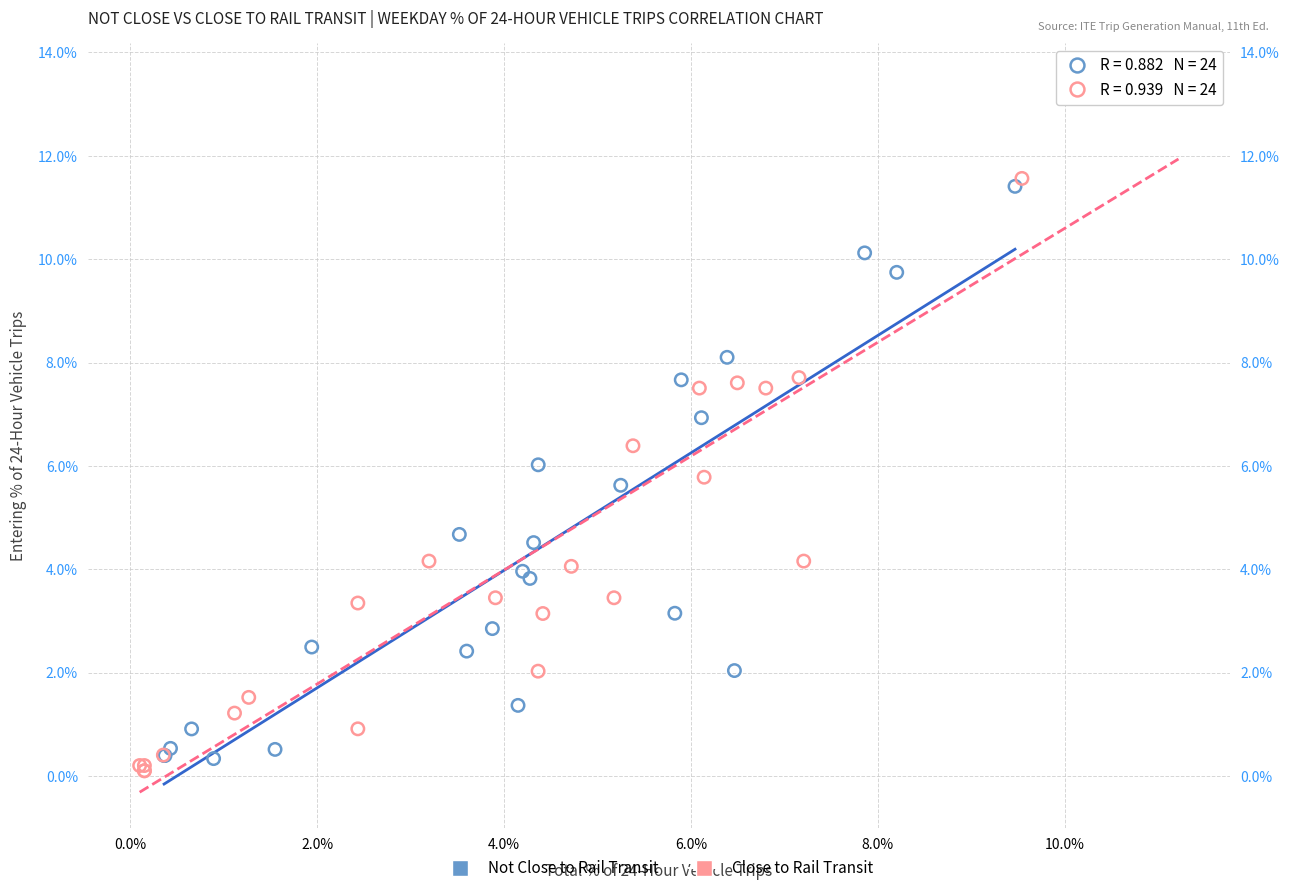

Which series contains the lowest Y value?

Close to Rail Transit